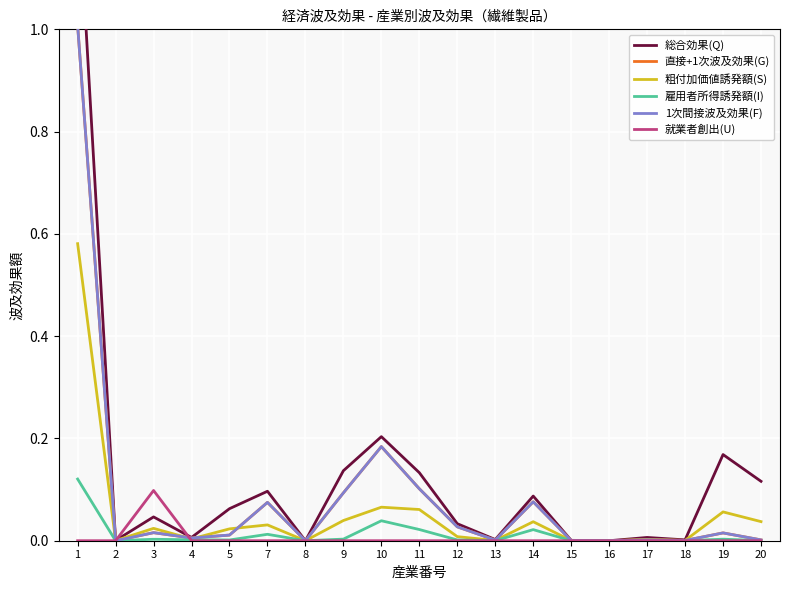

Which category has the lowest value across all series?

8